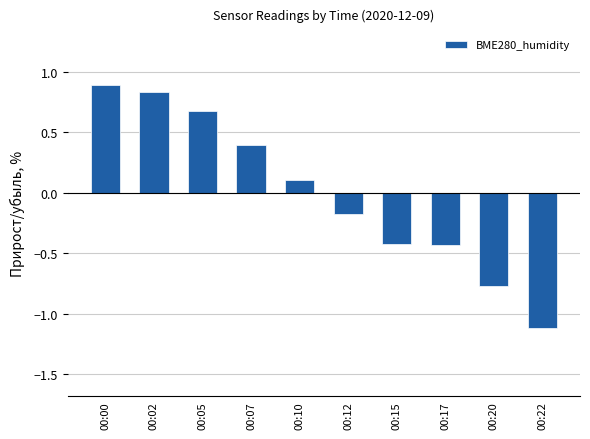

The value at 00:00 is 0.9. True or false?

True